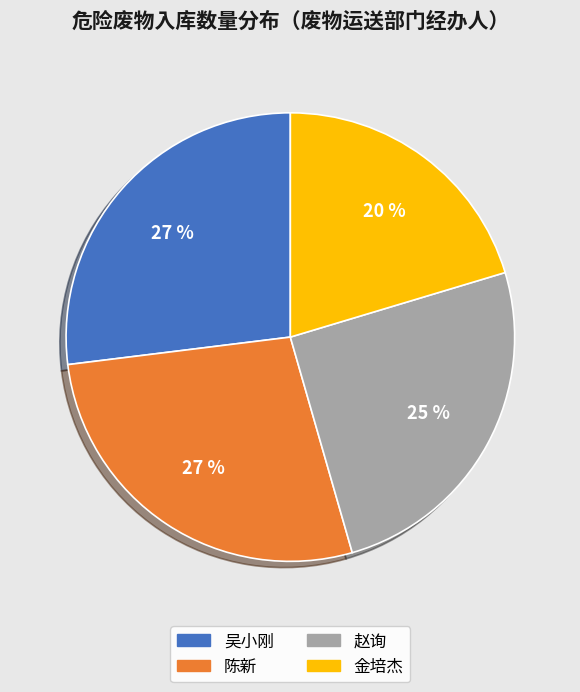

To the nearest percent, what is the difference between the largest and smallest slice percentages?

7%